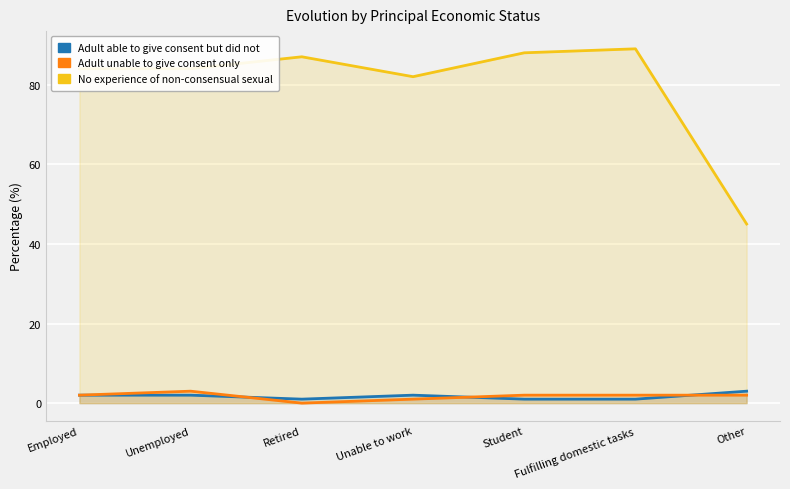

After their last crossing, which series has the higher values: Adult unable to give consent only or Adult able to give consent but did not?

Adult able to give consent but did not